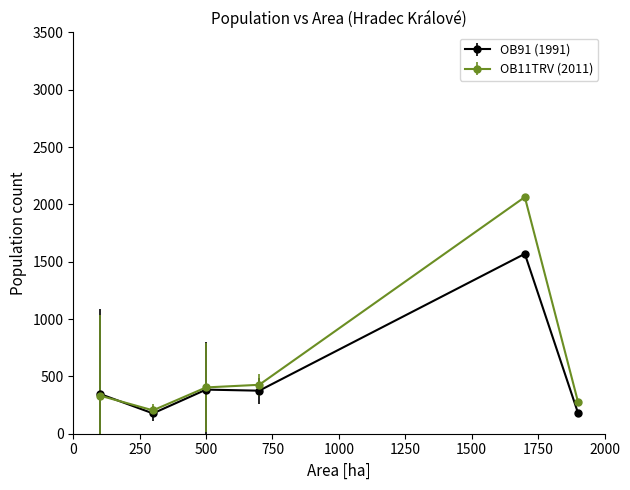

What is the value of the OB11TRV (2011) point at the 1st from the left?

332.7